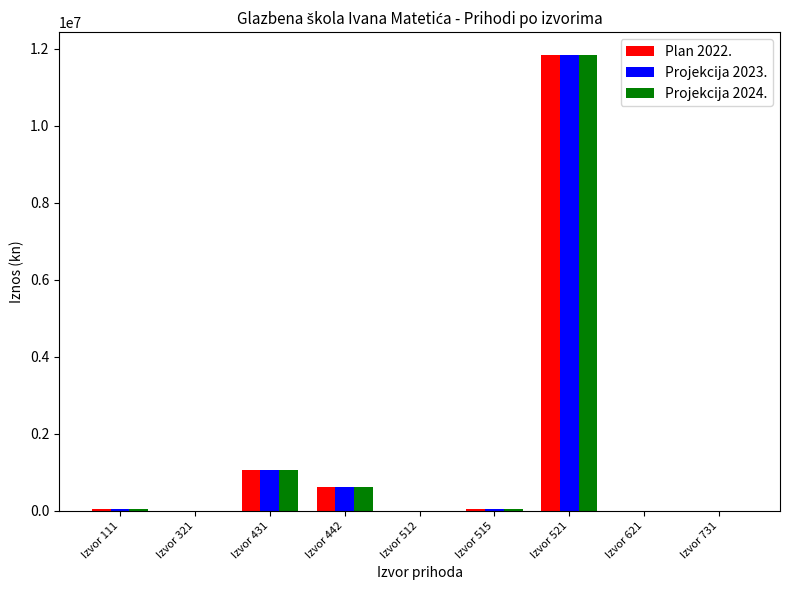

Are the bars grouped side by side (vs. stacked)?

Yes